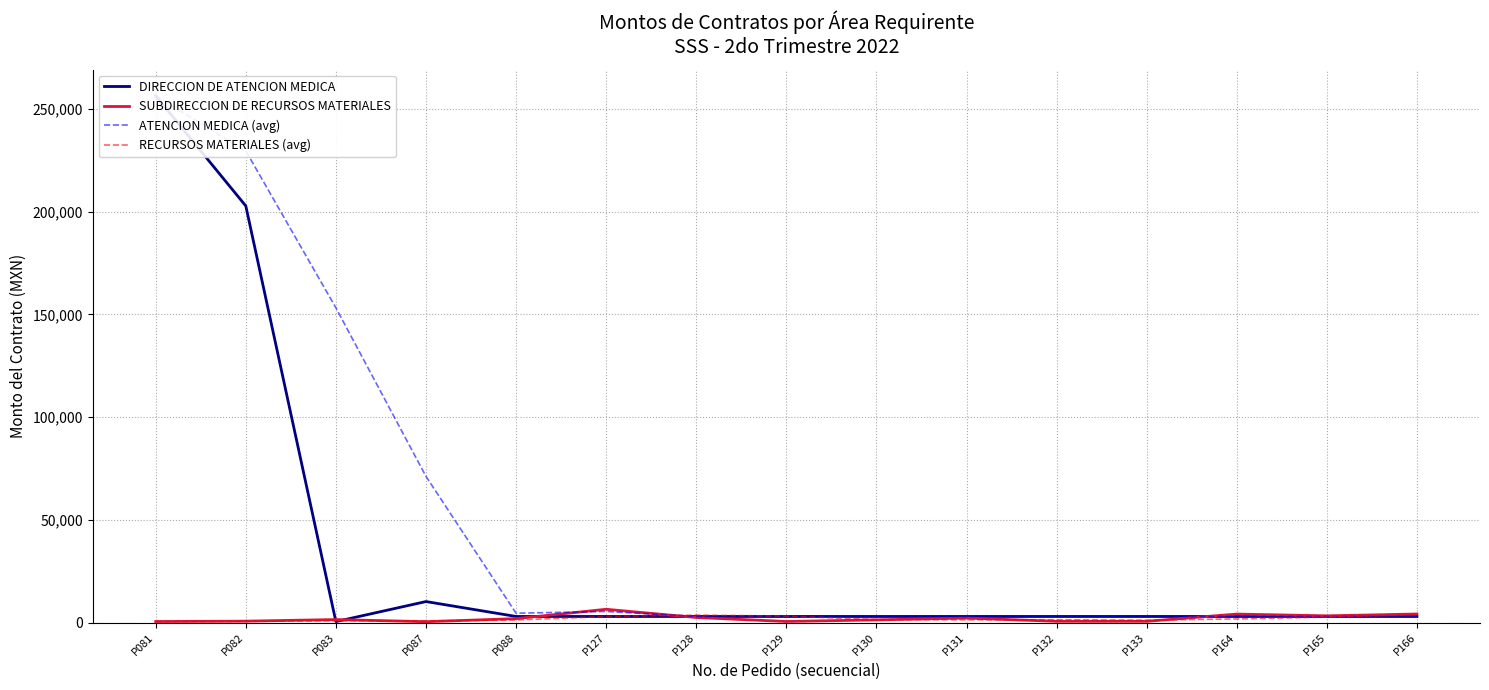

Reading right to left, extract all data points from this chart.

DIRECCION DE ATENCION MEDICA: P166=2952.0	P165=2952.0	P164=2952.0	P133=2952.0	P132=2952.0	P131=2952.0	P130=2952.0	P129=2952.0	P128=2952.0	P127=2952.0	P088=2952.0	P087=10210.1	P083=450.0	P082=202748.0	P081=256334.6
SUBDIRECCION DE RECURSOS MATERIALES: P166=4150.0	P165=3260.0	P164=4115.0	P133=591.4	P132=590.0	P131=2176.6	P130=1290.4	P129=510.0	P128=2451.0	P127=6450.0	P088=1900.0	P087=400.0	P083=1447.9	P082=666.1	P081=496.0
ATENCION MEDICA (avg): P166=2952.0	P165=2952.0	P164=2952.0	P133=2952.0	P132=2952.0	P131=2952.0	P130=2952.0	P129=2952.0	P128=2952.0	P127=5371.4	P088=4537.4	P087=71136.0	P083=153177.6	P082=229541.3	P081=256334.6
RECURSOS MATERIALES (avg): P166=3841.7	P165=2655.5	P164=1765.5	P133=1119.3	P132=1352.3	P131=1325.7	P130=1417.1	P129=3137.0	P128=3600.3	P127=2916.7	P088=1249.3	P087=838.0	P083=870.0	P082=581.1	P081=496.0